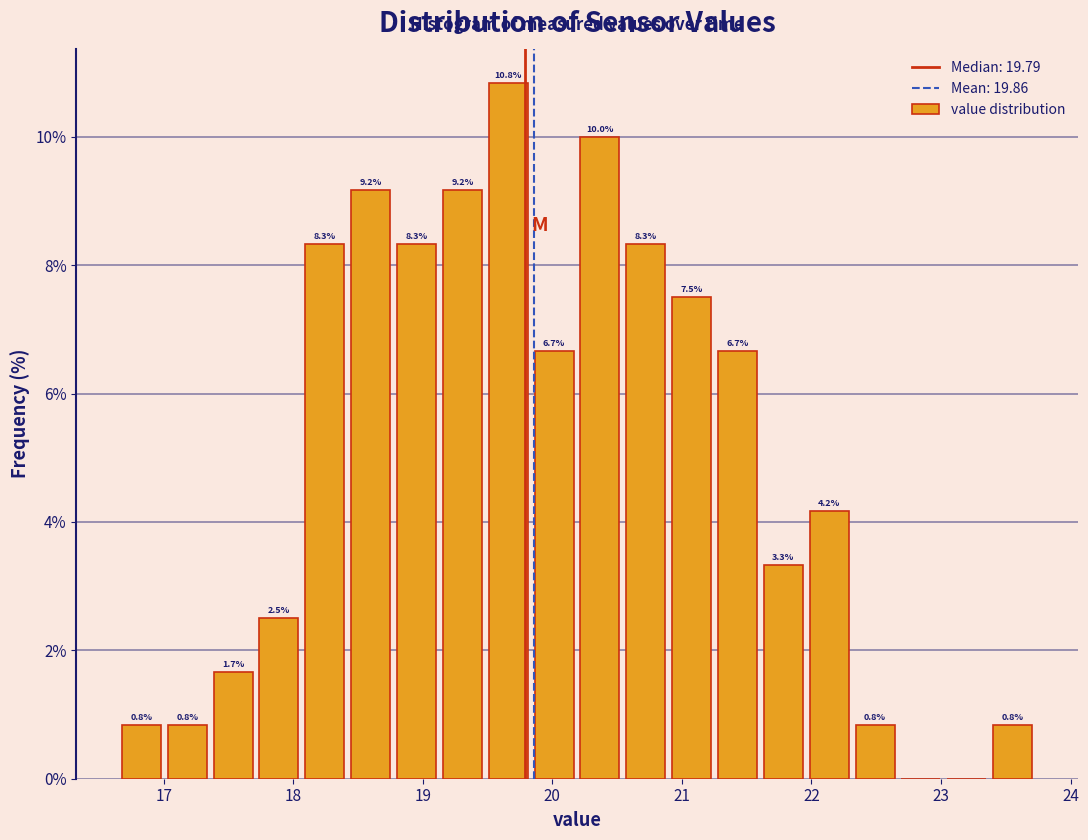

Read against the x-axis, roughly where is the centre of the tallest bar?

19.7